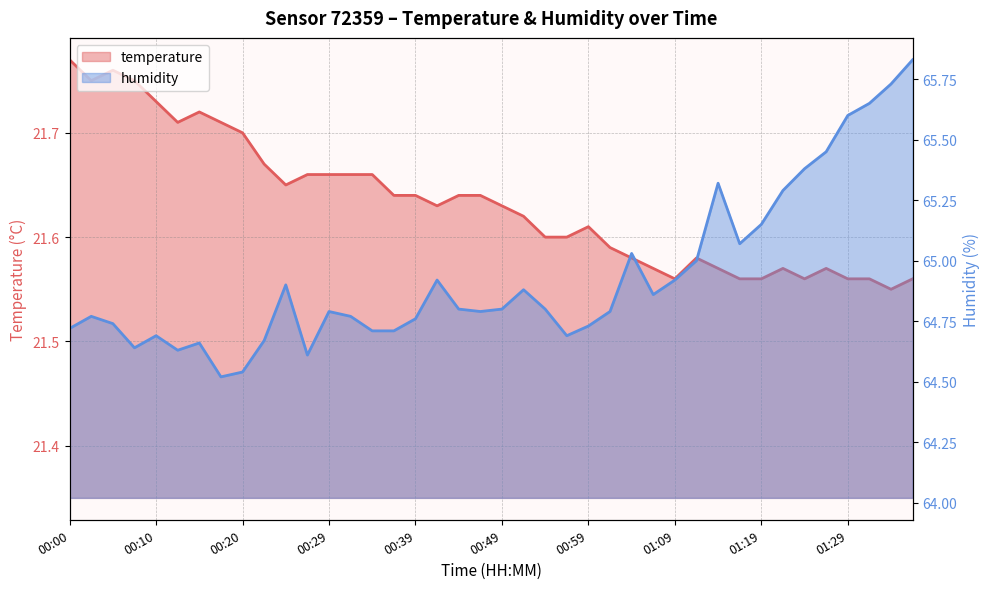

The humidity series shows 97.8 at 00:49. True or false?

False